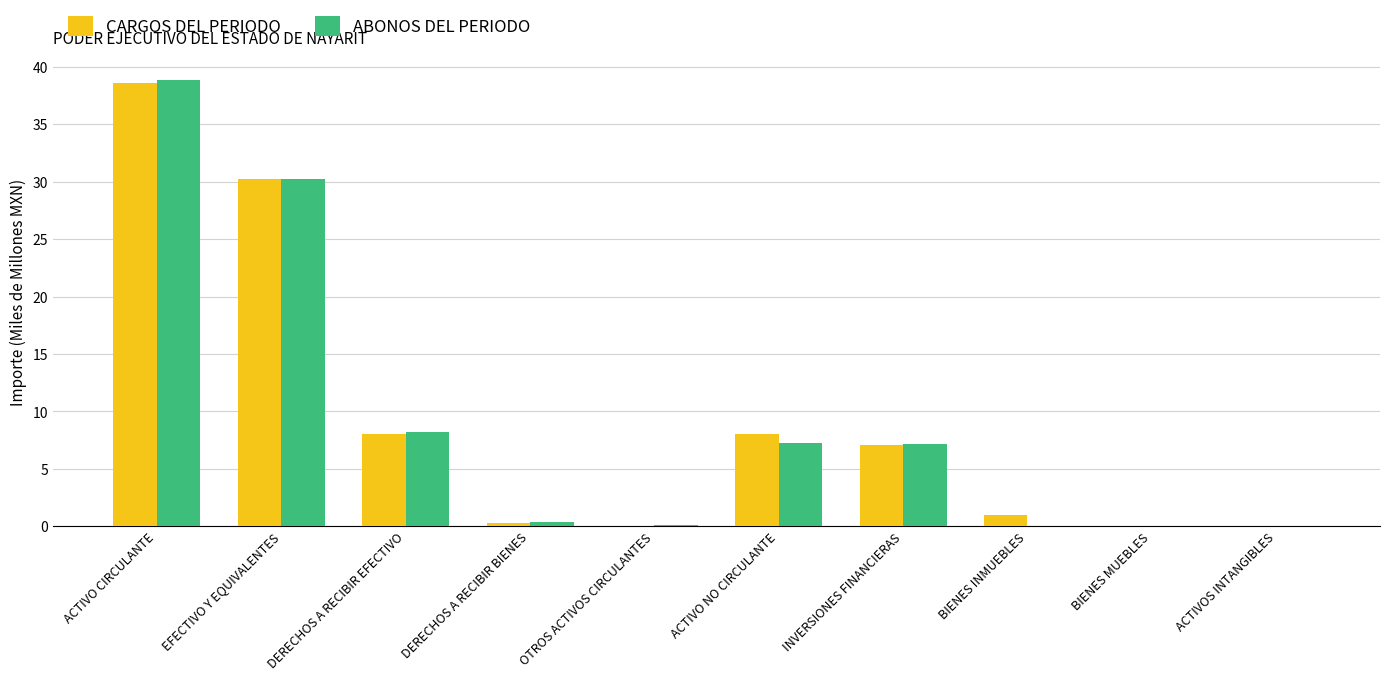

Between ACTIVO CIRCULANTE and DERECHOS A RECIBIR EFECTIVO, which series saw the biggest shift?

ABONOS DEL PERIODO